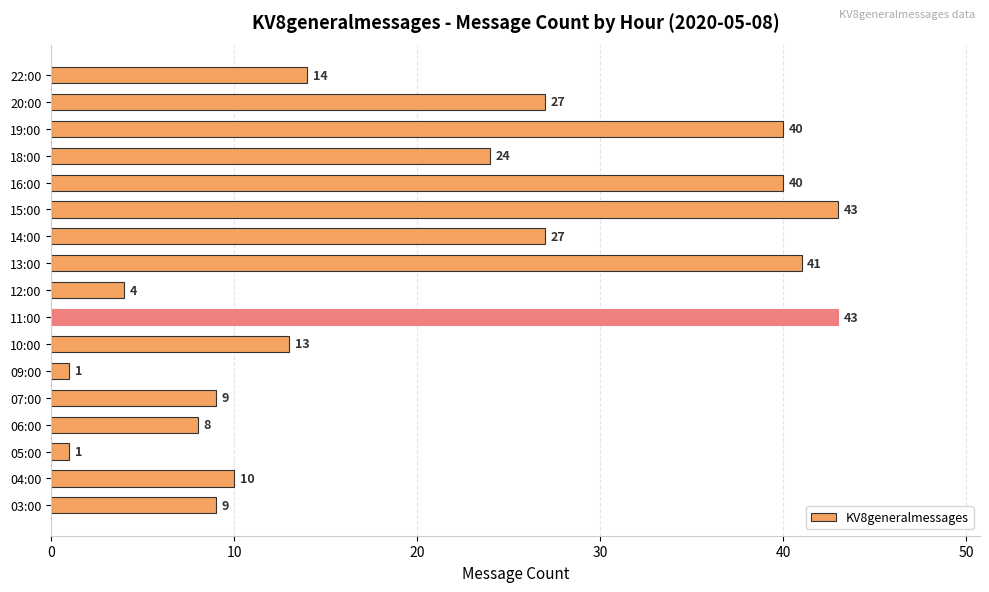

What is the maximum value shown in the chart?

43